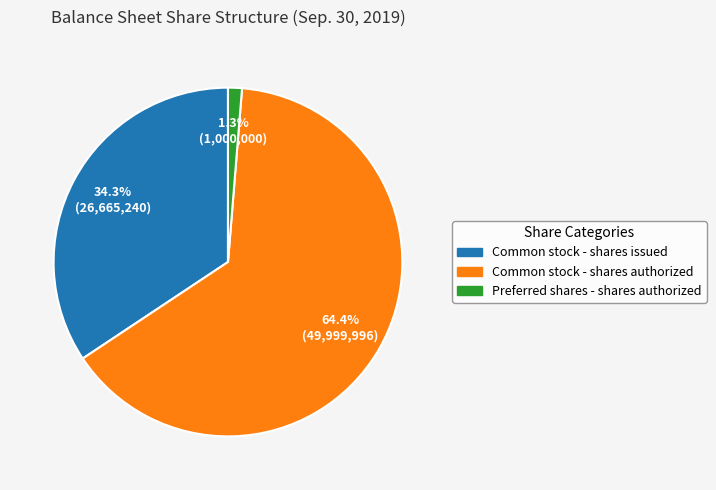

How many slices are in this pie chart?

3